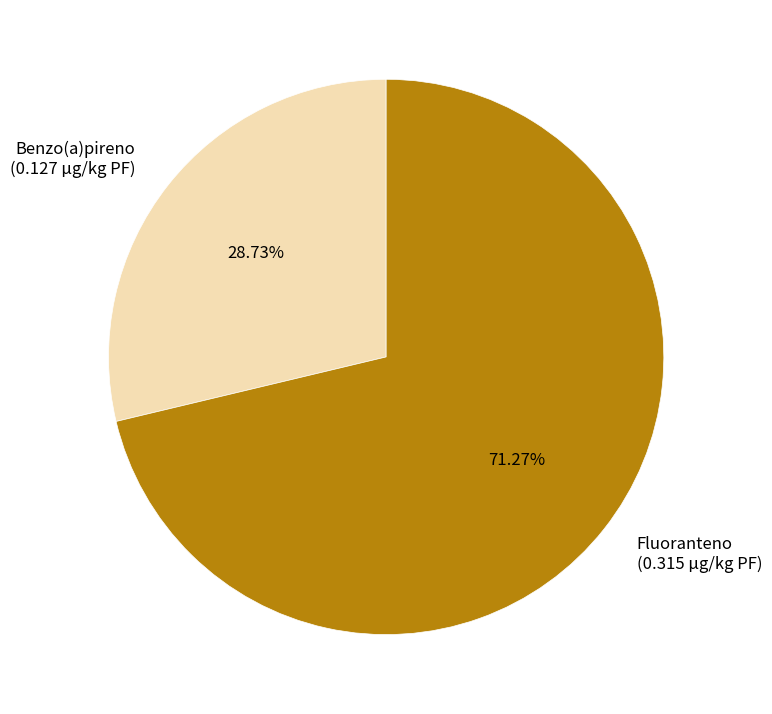

How many segments does this pie chart have?

2